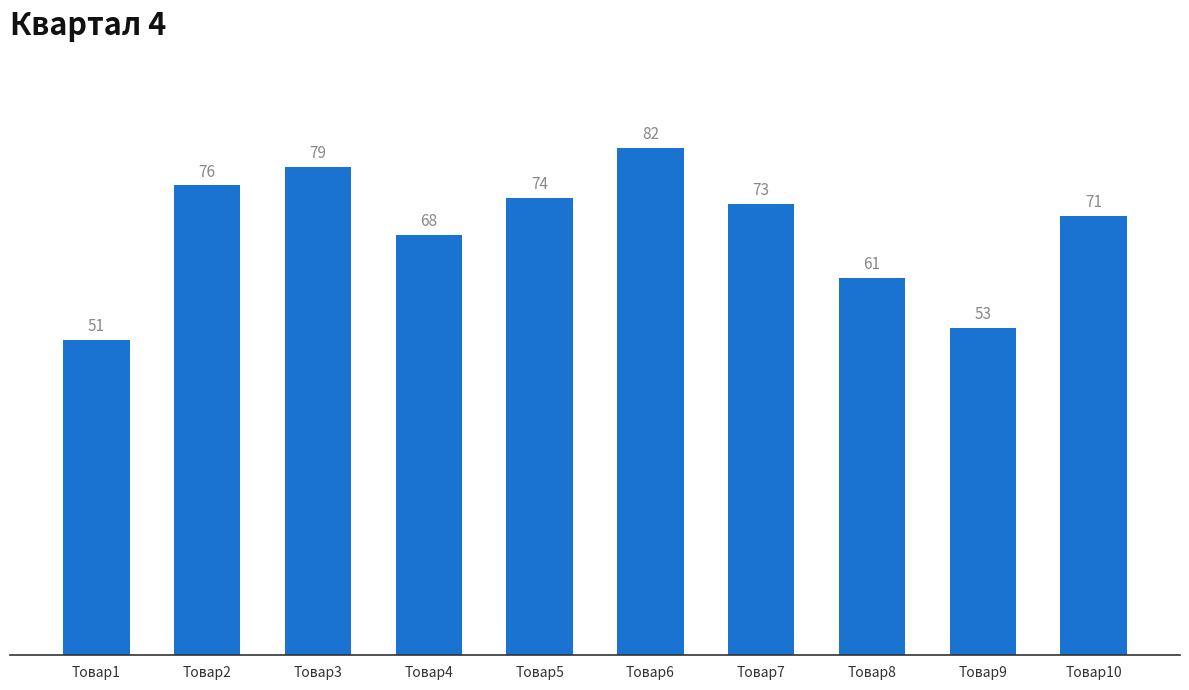

Reading left to right, extract all data points from this chart.

51	76	79	68	74	82	73	61	53	71